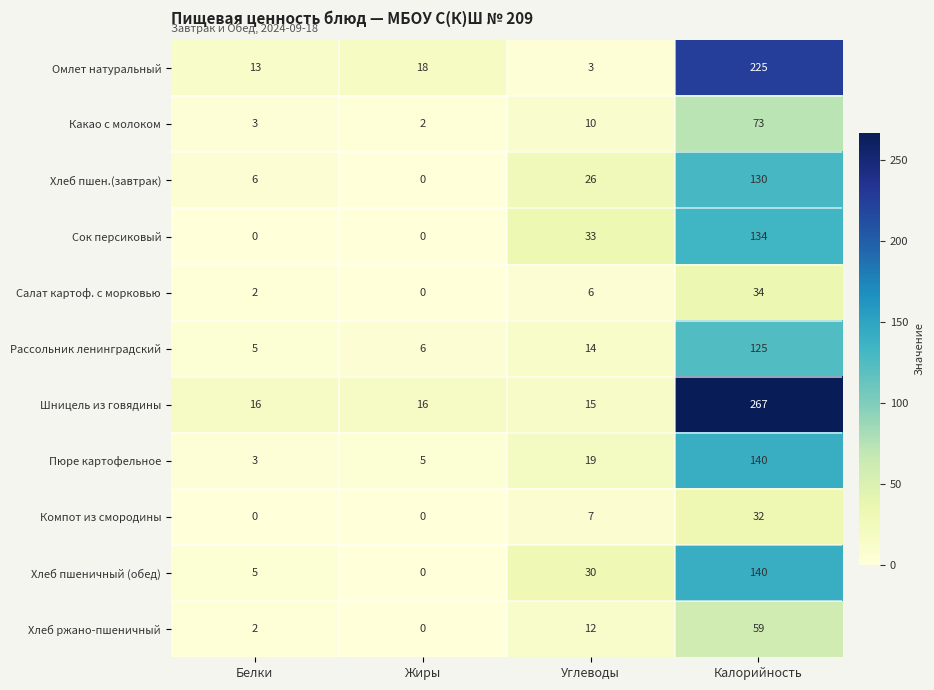

How many data points does each series have?

4